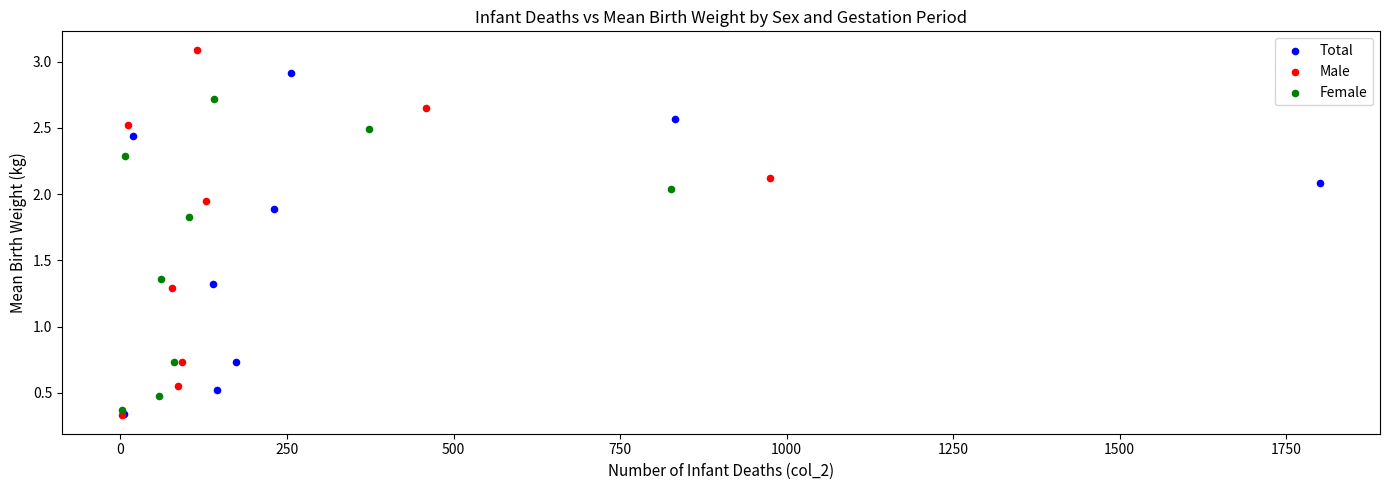

Which series contains the highest Y value?

Male